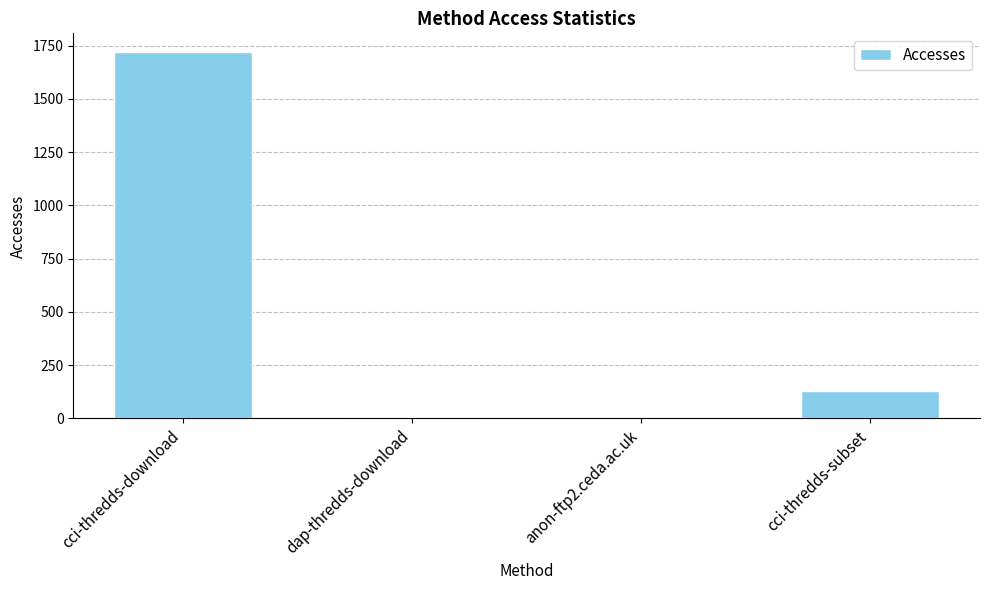

What is the sum of all values?

1859